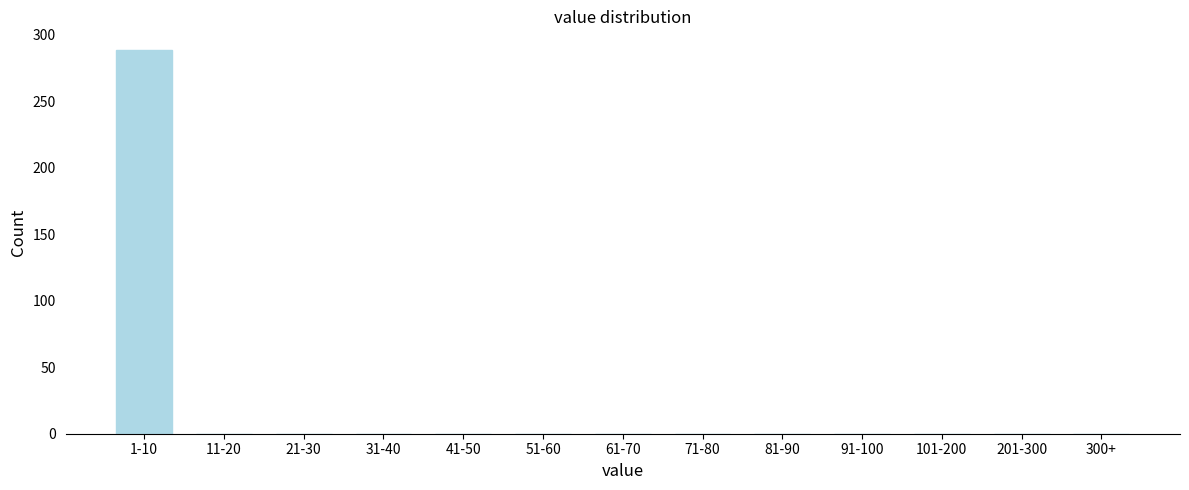

Reading left to right, list all the values displayed in this chart.

1-10=288	11-20=0	21-30=0	31-40=0	41-50=0	51-60=0	61-70=0	71-80=0	81-90=0	91-100=0	101-200=0	201-300=0	300+=0